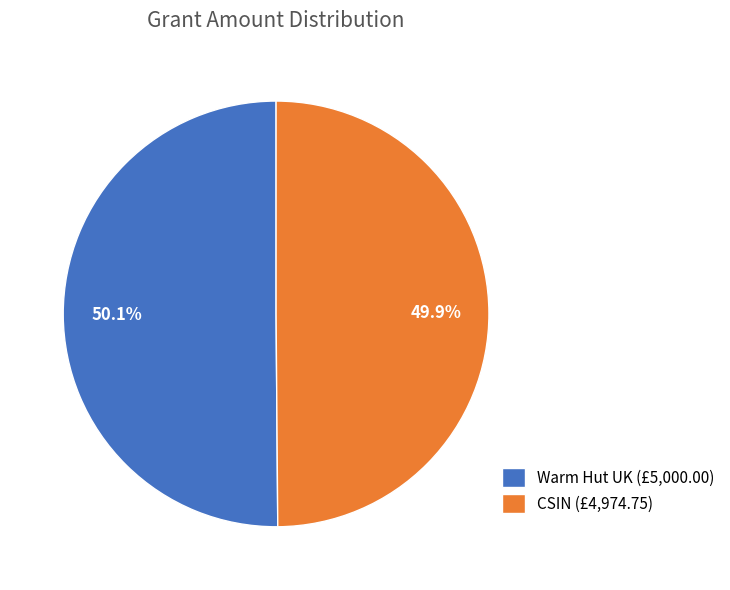

To the nearest percent, what is the combined percentage of Warm Hut UK and CSIN?

100%